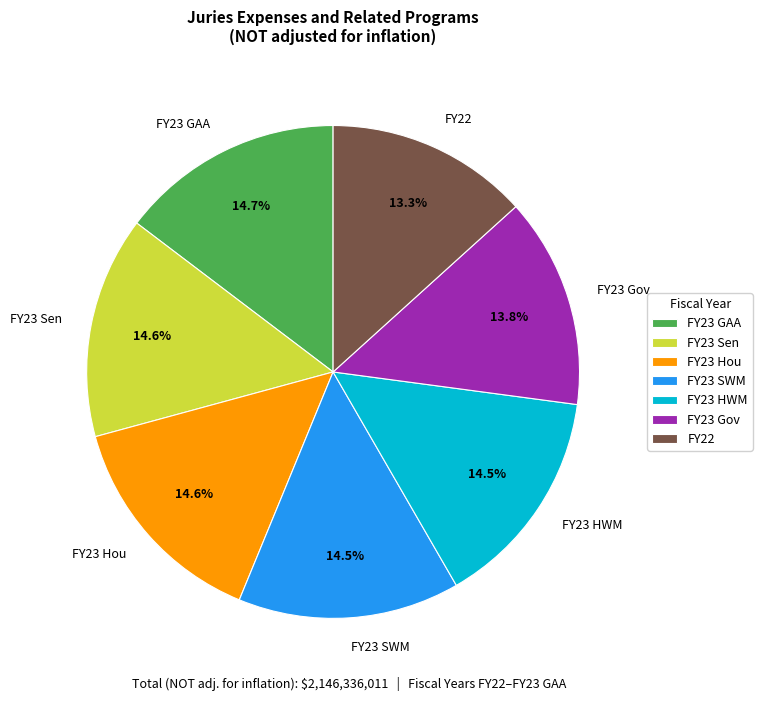

Approximately how many times larger is the value at FY23 Sen compared to FY23 GAA?

1.0